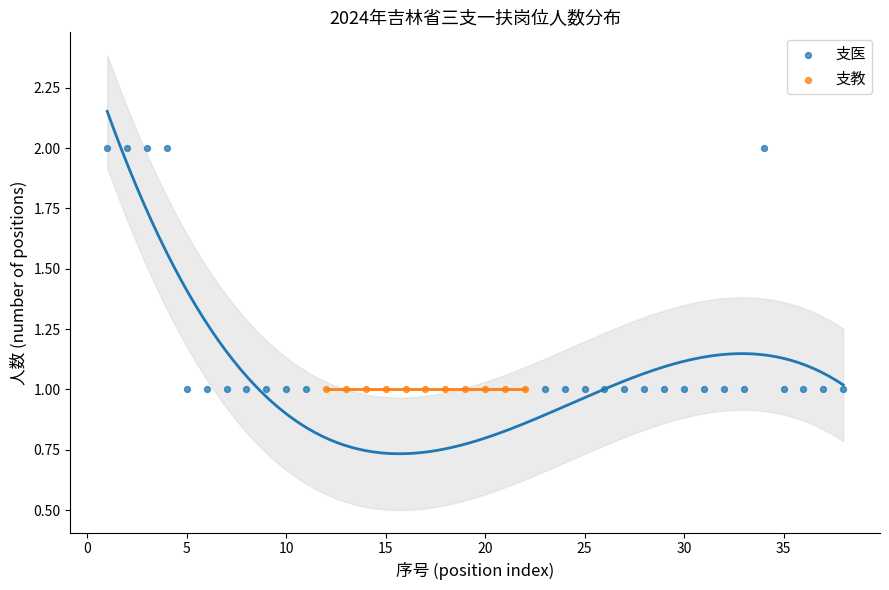

Which series reaches the maximum Y coordinate?

支医